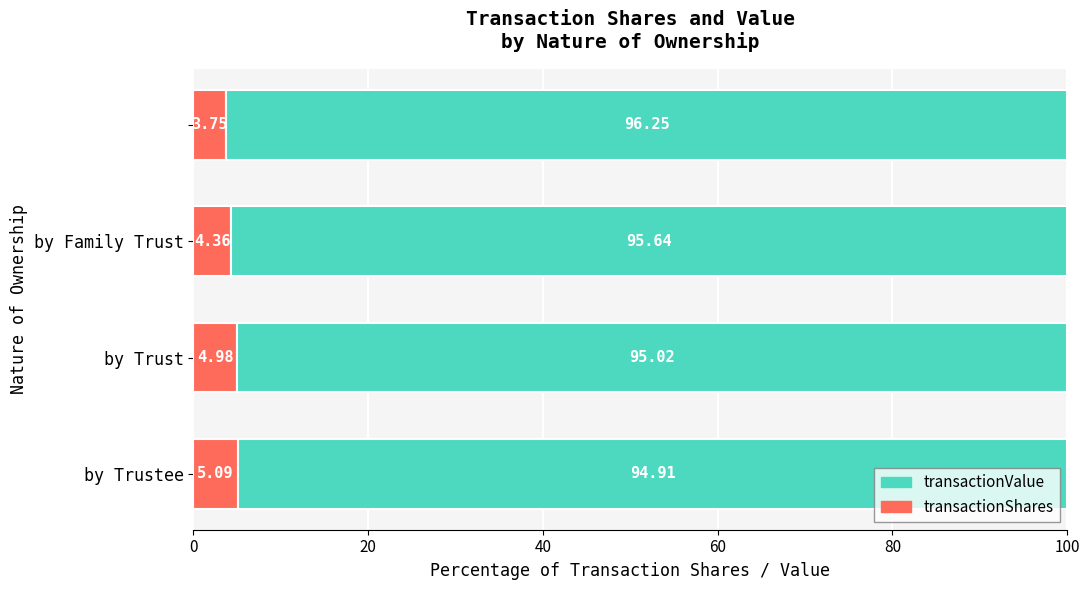

What is the sum of all transactionShares values?

18.2